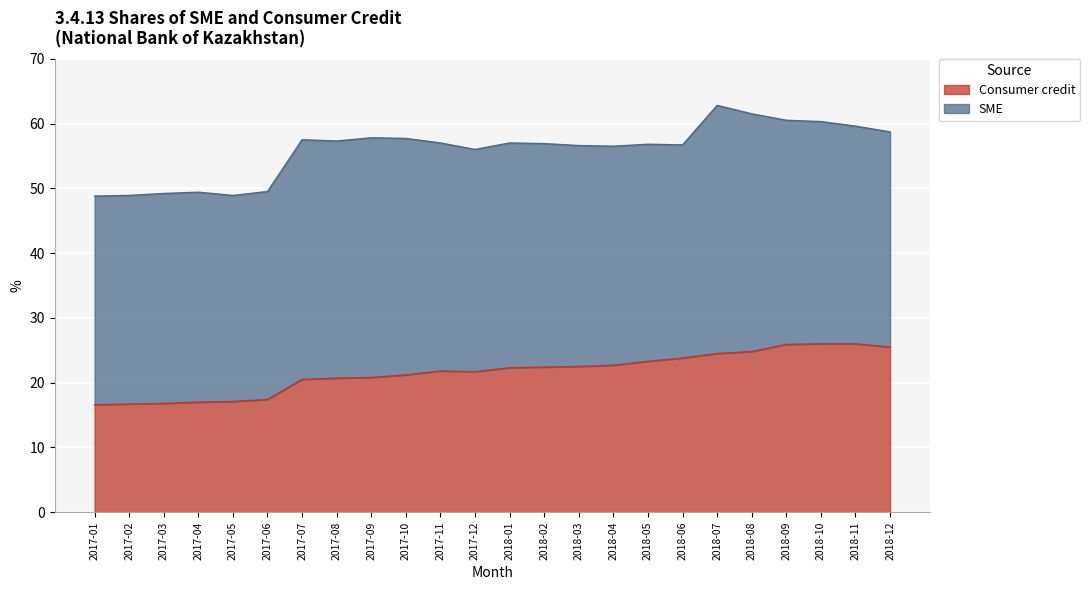

List the labels in order of value, smallest first.

2017-01, 2017-02, 2017-03, 2017-04, 2017-05, 2017-06, 2017-07, 2017-08, 2017-09, 2017-10, 2017-12, 2017-11, 2018-01, 2018-02, 2018-03, 2018-04, 2018-05, 2018-06, 2018-07, 2018-08, 2018-12, 2018-09, 2018-10, 2018-11